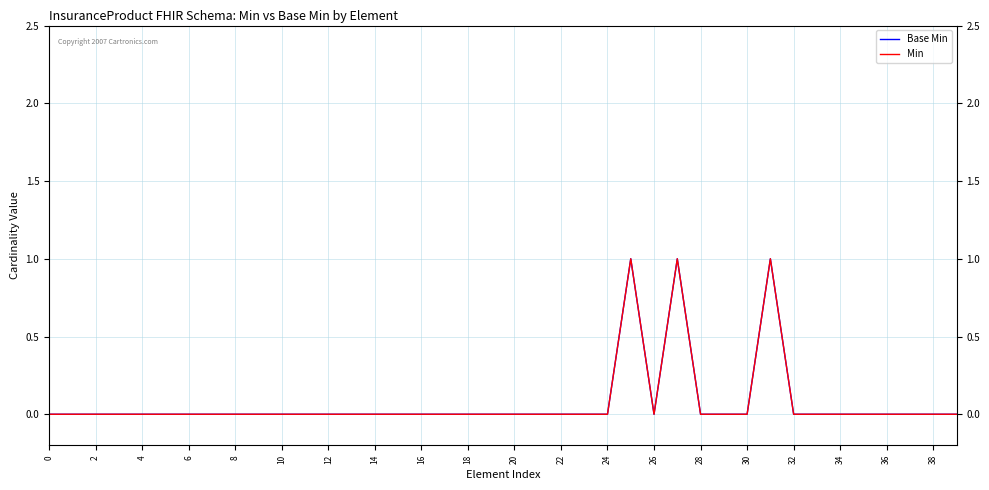

Is this an area chart (filled region under the line)?

No